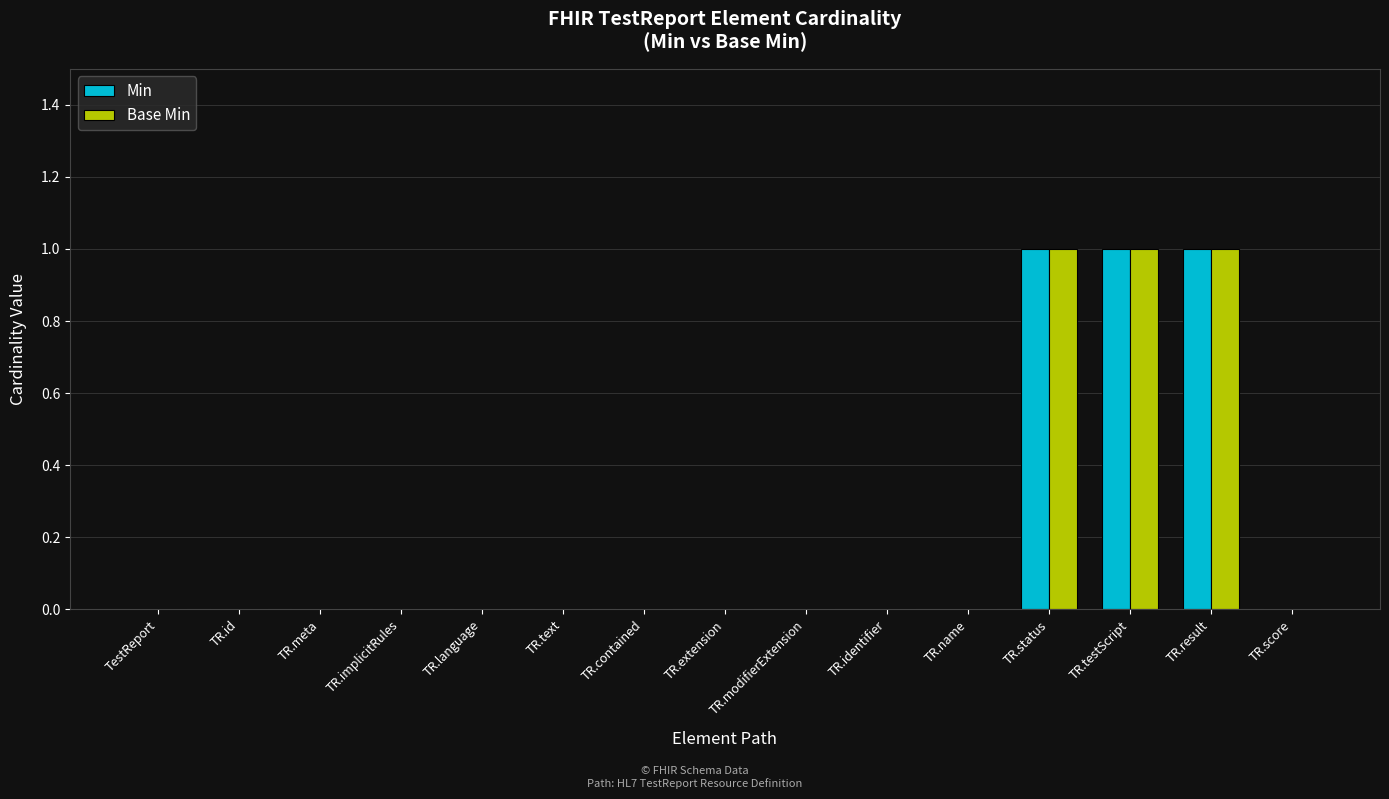

How many groups of bars are there?

15